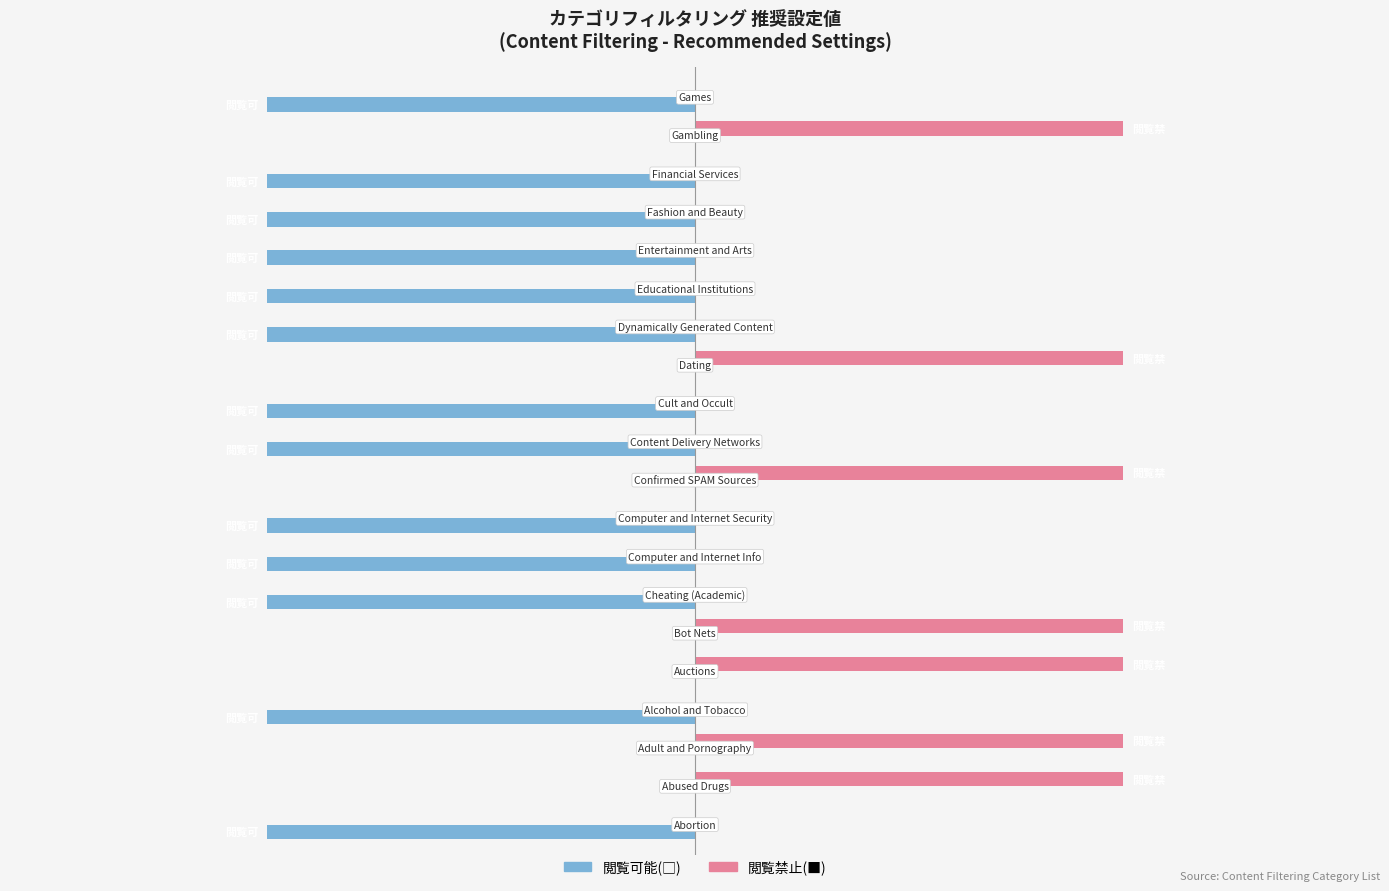

Is the value of 閲覧禁止(■) at 3 greater than the value of 閲覧可能(□) at 19?

Yes